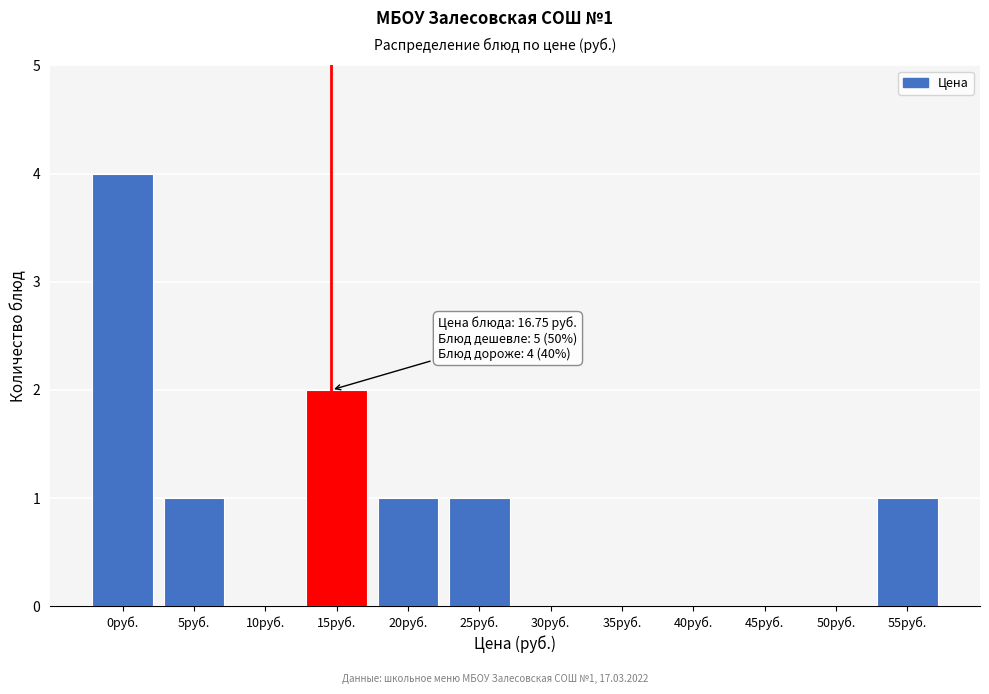

Reading right to left, what are all the values shown in this chart?

55руб.=1	50руб.=0	45руб.=0	40руб.=0	35руб.=0	30руб.=0	25руб.=1	20руб.=1	15руб.=2	10руб.=0	5руб.=1	0руб.=4